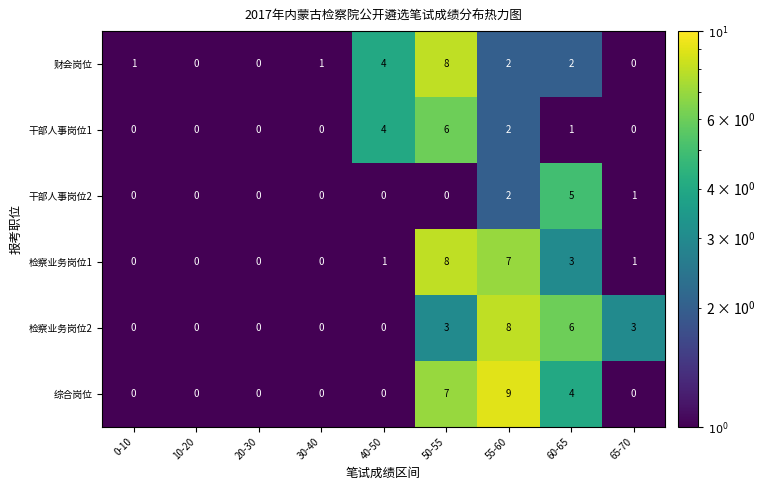

At how many categories does at least one series exceed 5?

3